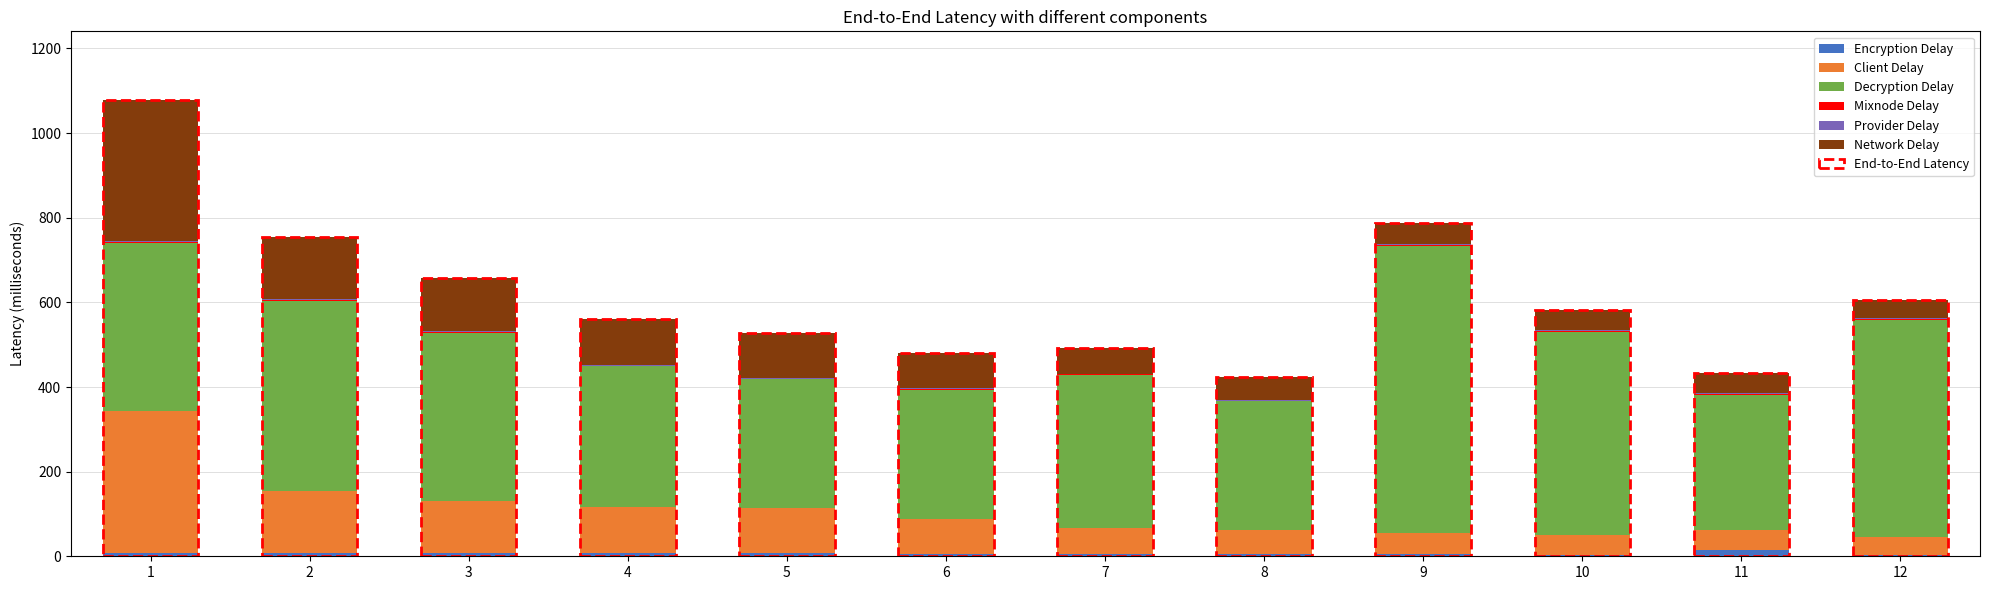

Rank the series at 7 from highest to lowest value.

Decryption Delay, Client Delay, Network Delay, Encryption Delay, Mixnode Delay, Provider Delay